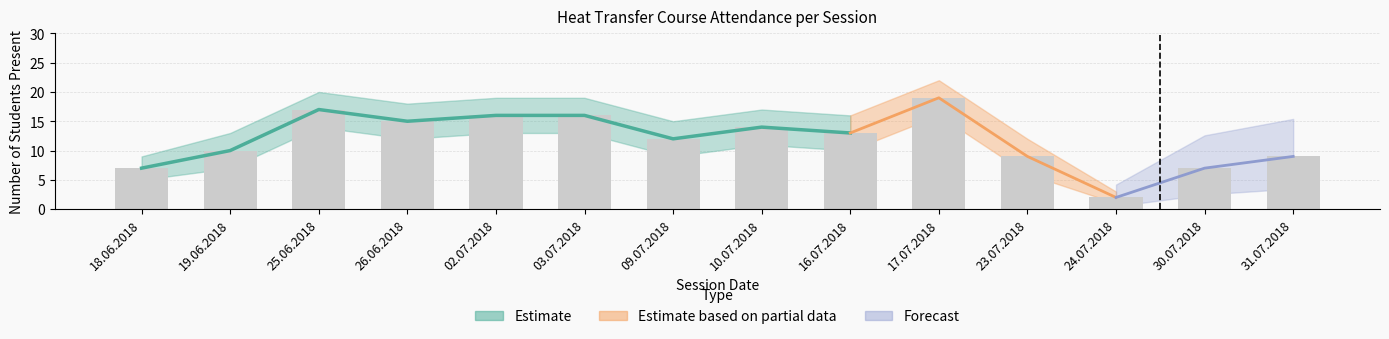

Reading right to left, list all the values displayed in this chart.

9	7	2	9	19	13	14	12	16	16	15	17	10	7